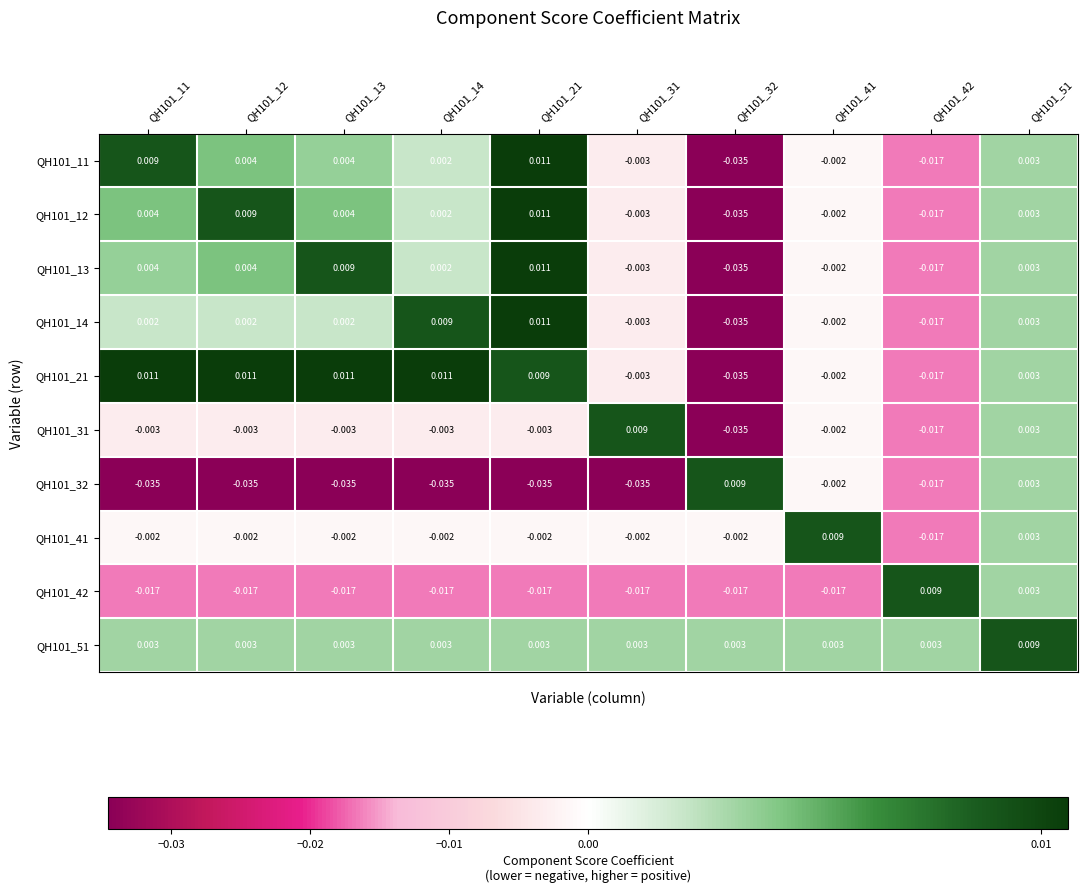

Is the value of QH101_11 at QH101_51 greater than the value of QH101_32 at QH101_32?

No